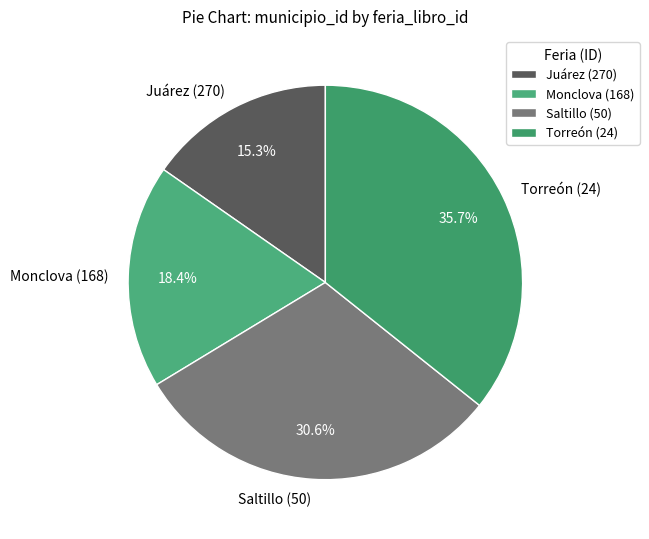

Which has a higher value, Torreón (24) or Saltillo (50)?

Torreón (24)